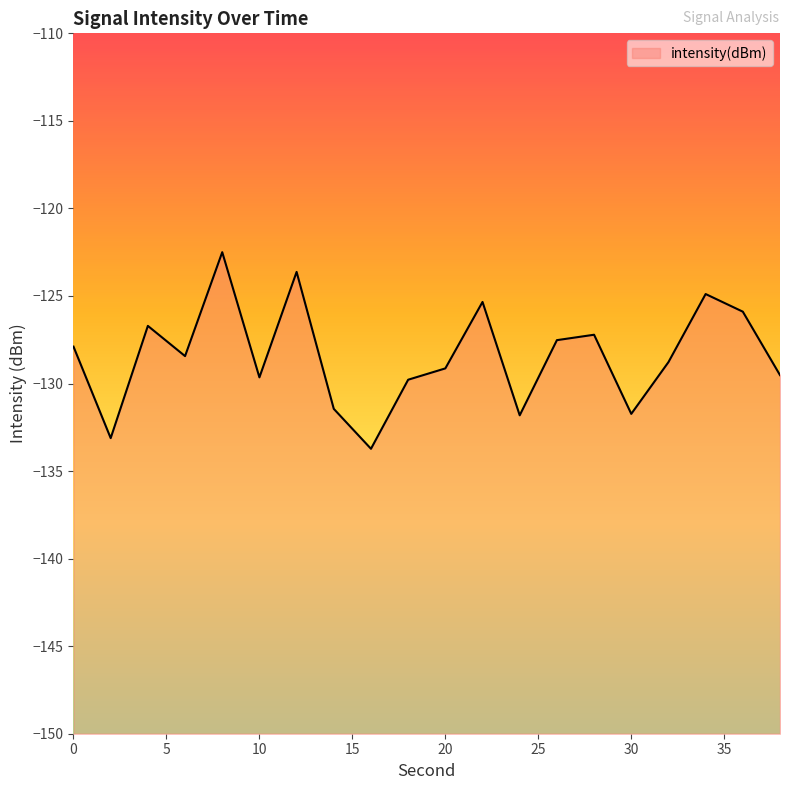

What is the sum of all values?

-2568.7